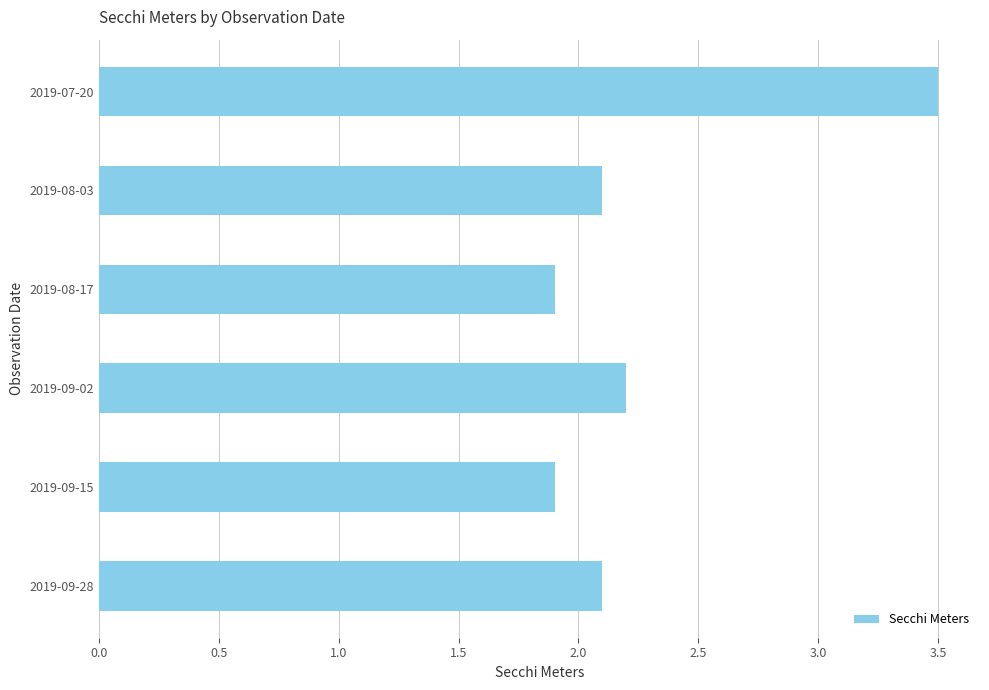

What is the minimum value shown in the chart?

1.9